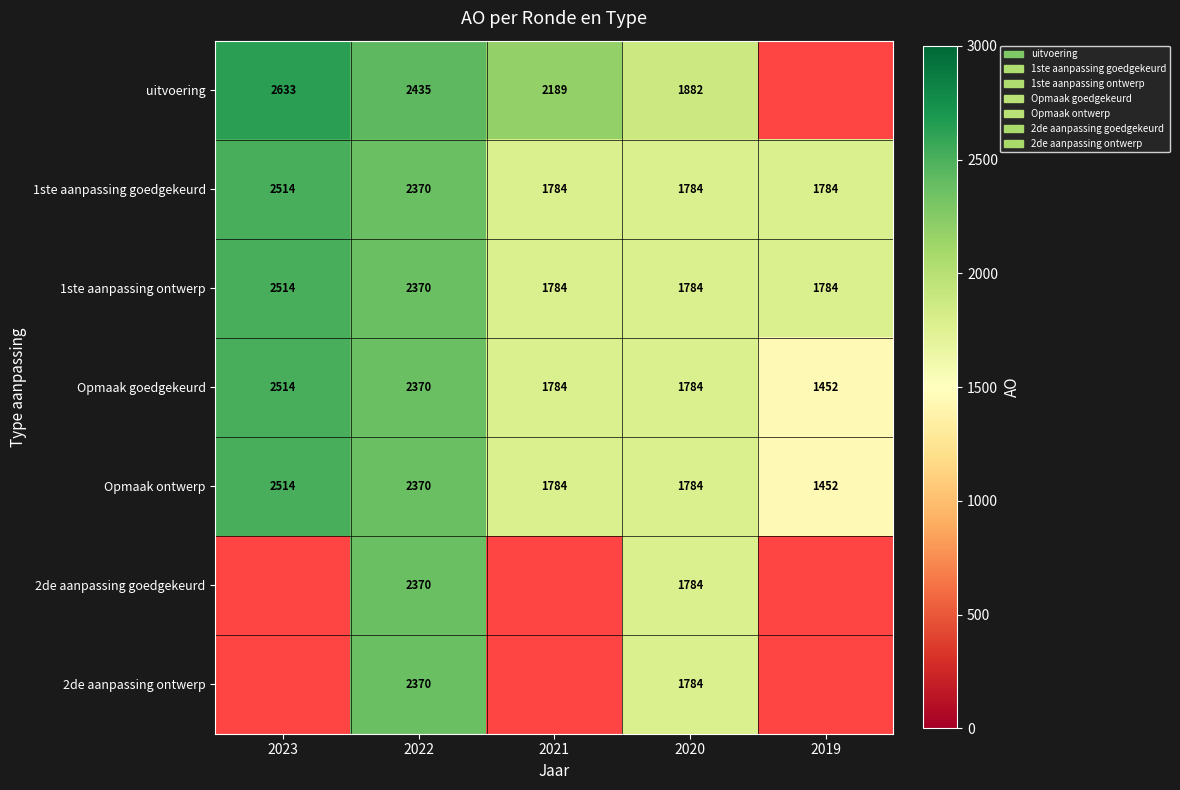

The 1ste aanpassing ontwerp series shows 1784 at 2021. True or false?

True